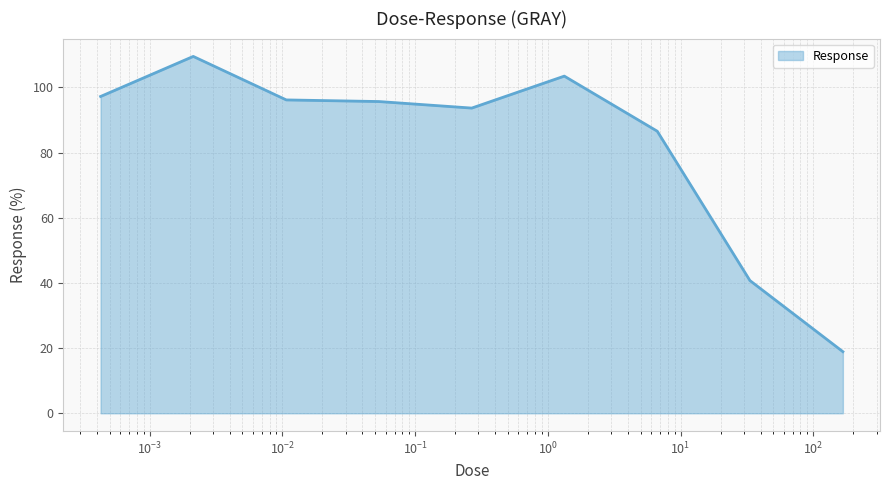

Does the chart display data point markers on the line(s)?

No